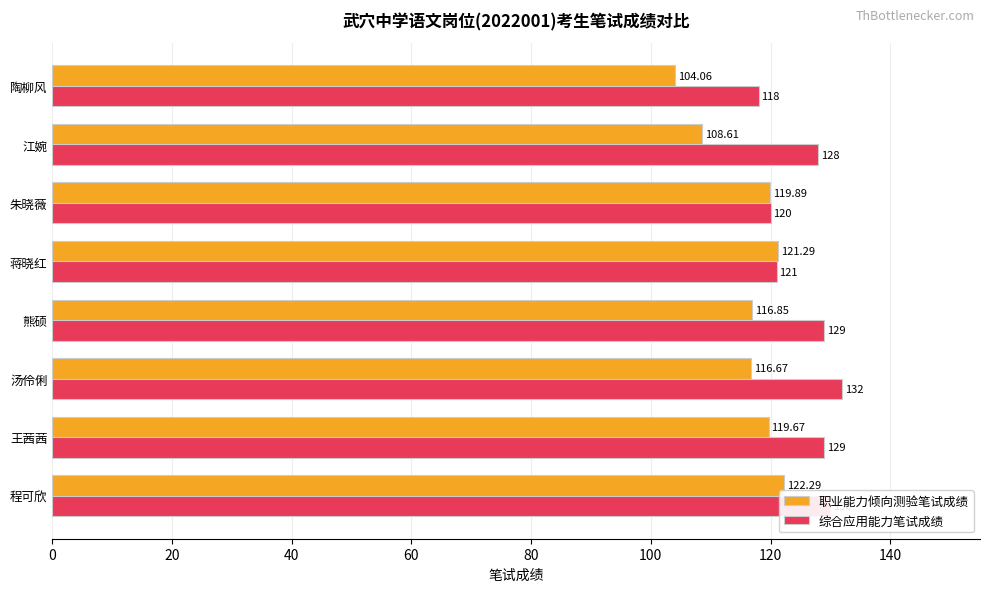

Which series has the largest total across all categories?

综合应用能力笔试成绩